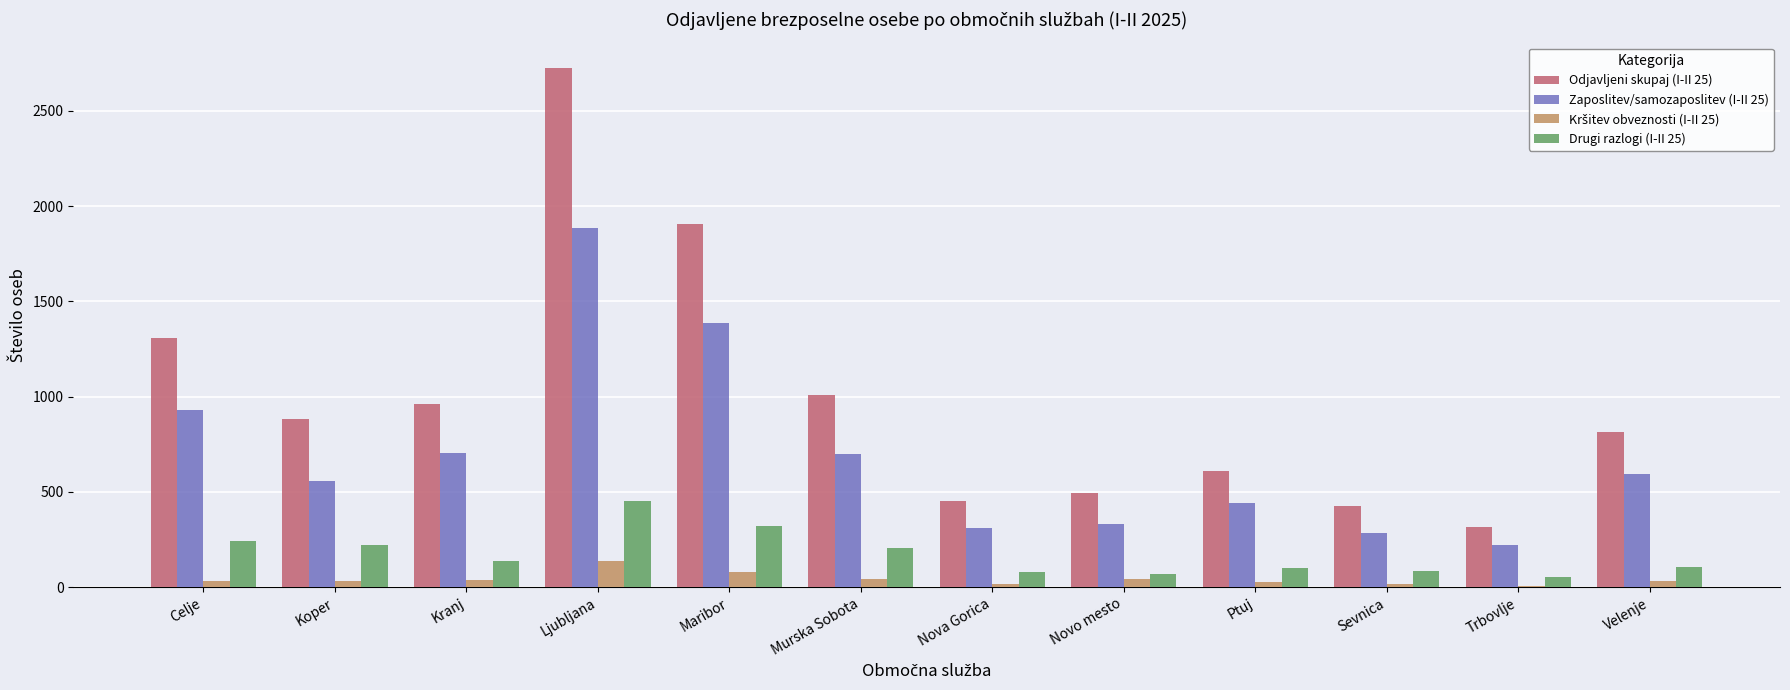

At which category is the sum across all series the highest?

Ljubljana